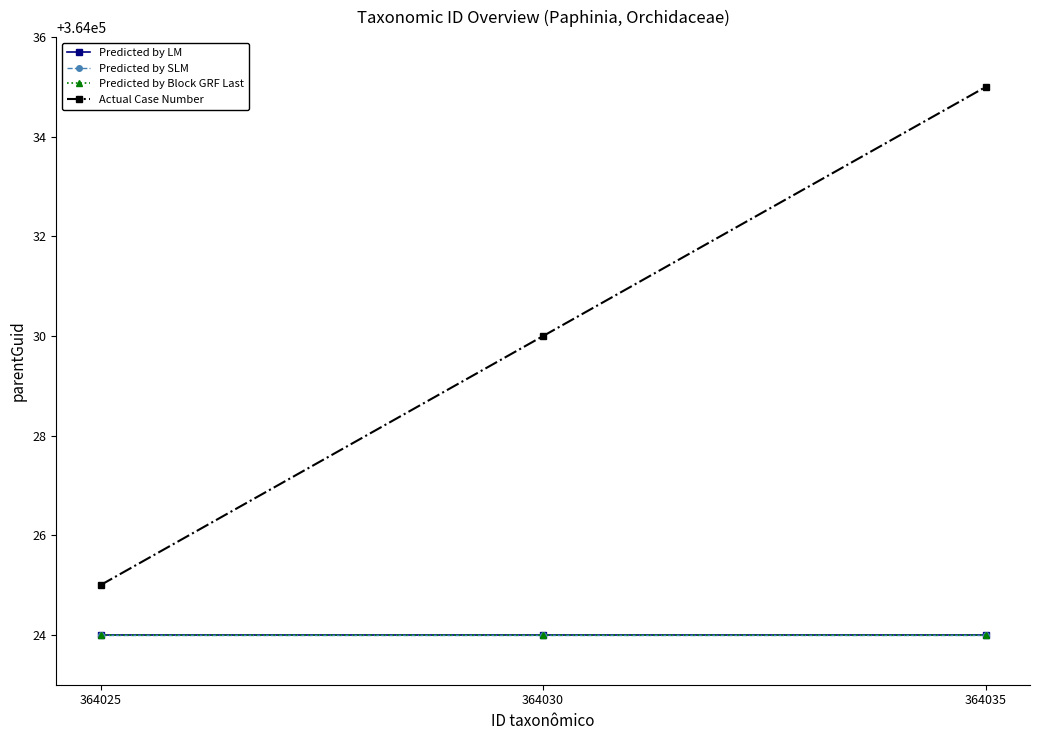

Between 364025 and 364035, which series saw the biggest shift?

Actual Case Number